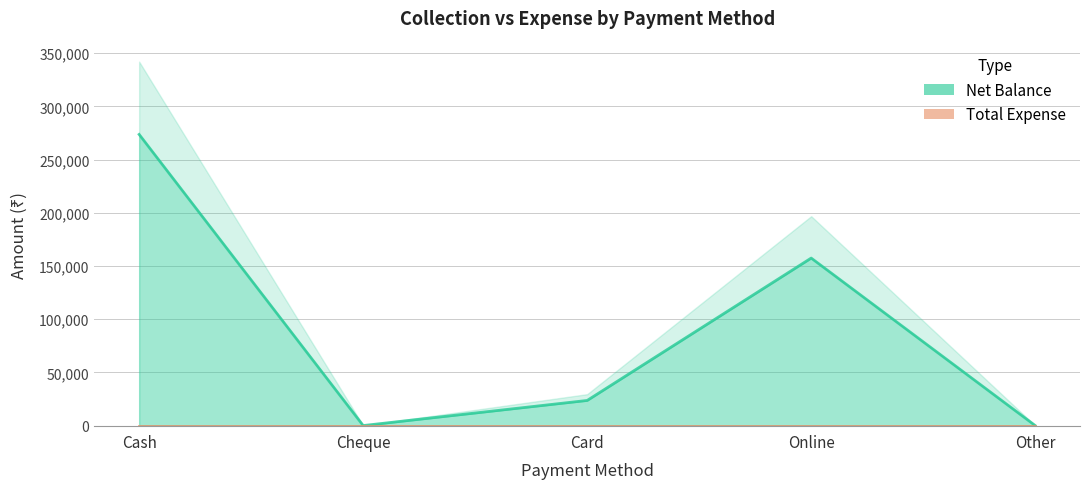

The chart shows a value of 34128 at Card. True or false?

False